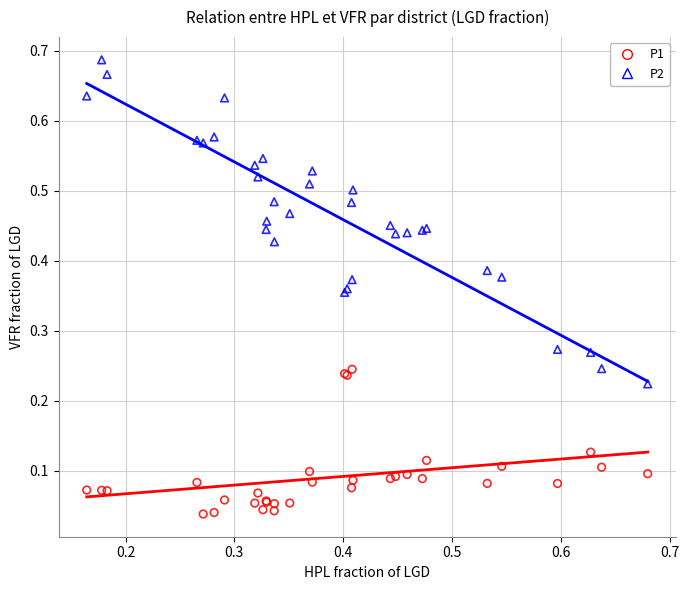

Which series contains the lowest Y value?

P1